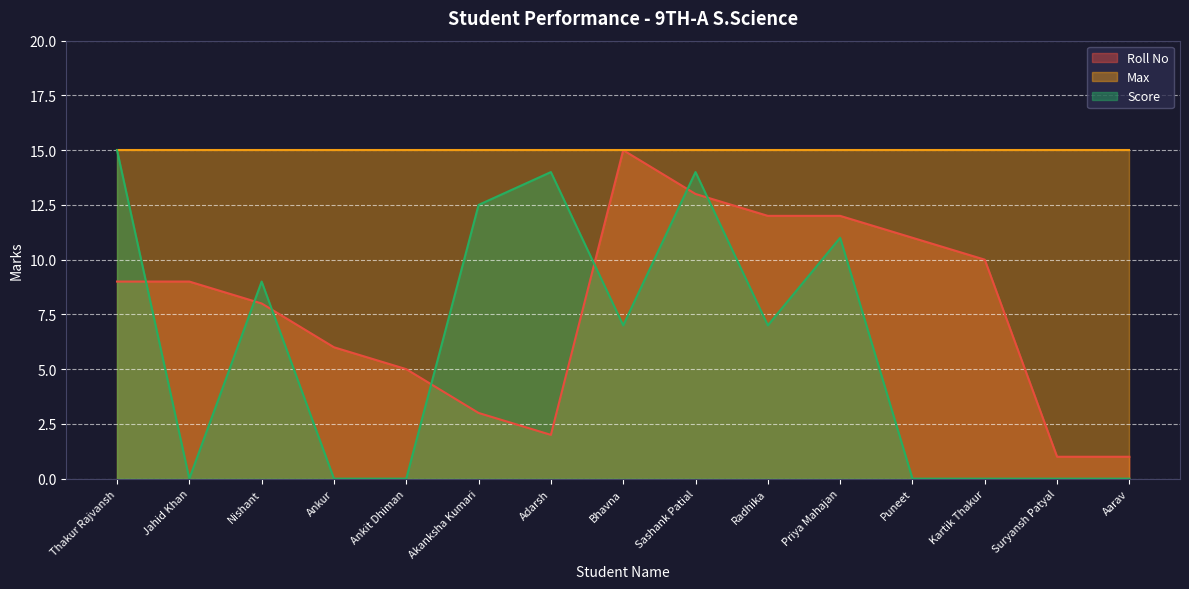

Which has a higher value, Puneet or Sashank Patial?

Sashank Patial